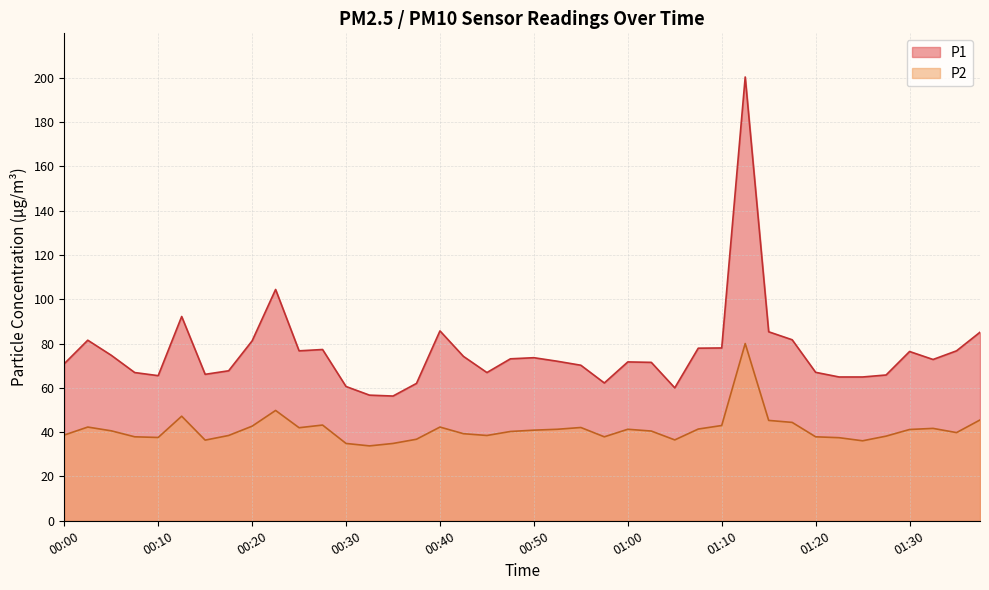

At which category does P1 reach its first local valley?

00:10